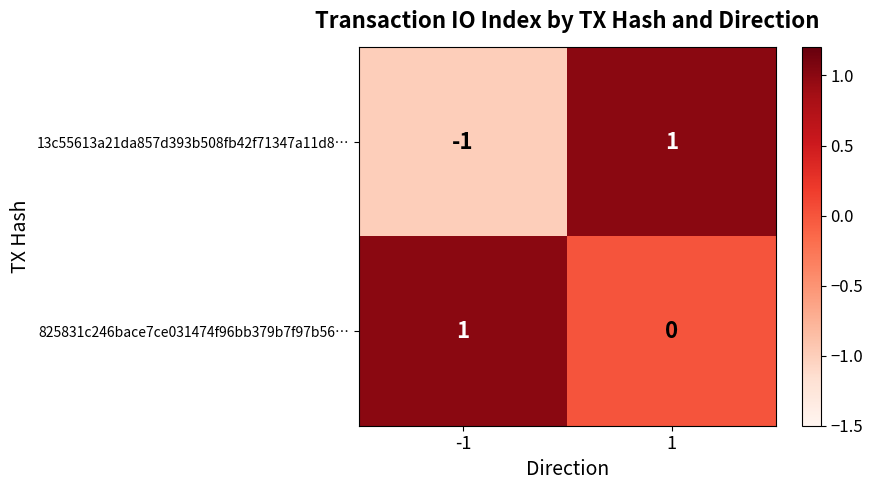

List the series in order of their overall mean, lowest first.

13c55613a21da857d393b508fb42f71347a11d8…, 825831c246bace7ce031474f96bb379b7f97b56…